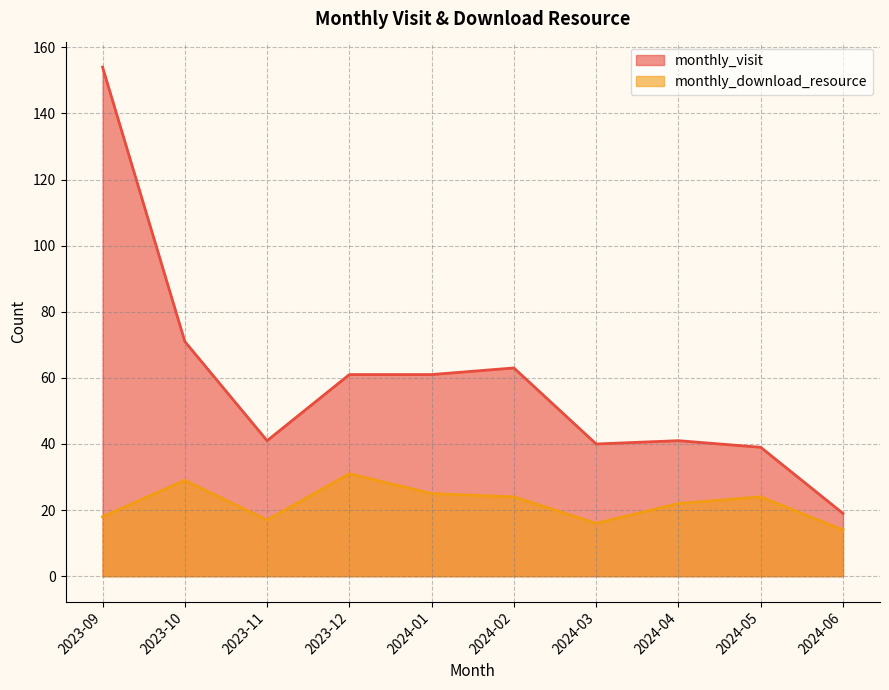

What position from the left is 2024-01?

5